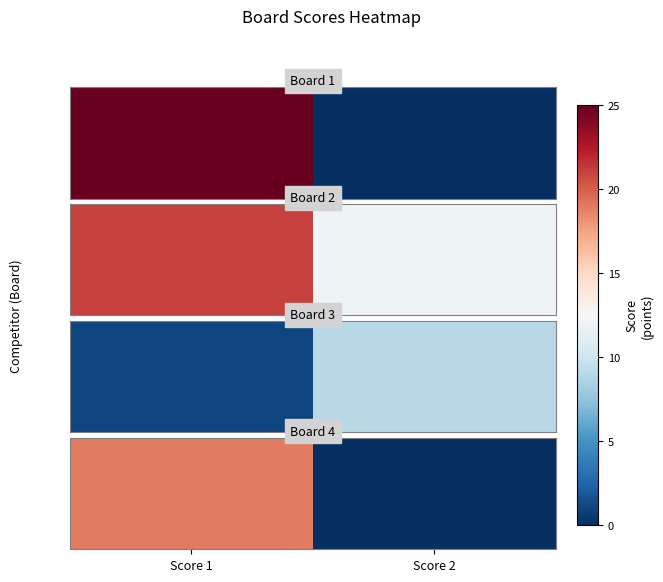

At which category does the chart reach its minimum across all series?

Score 2